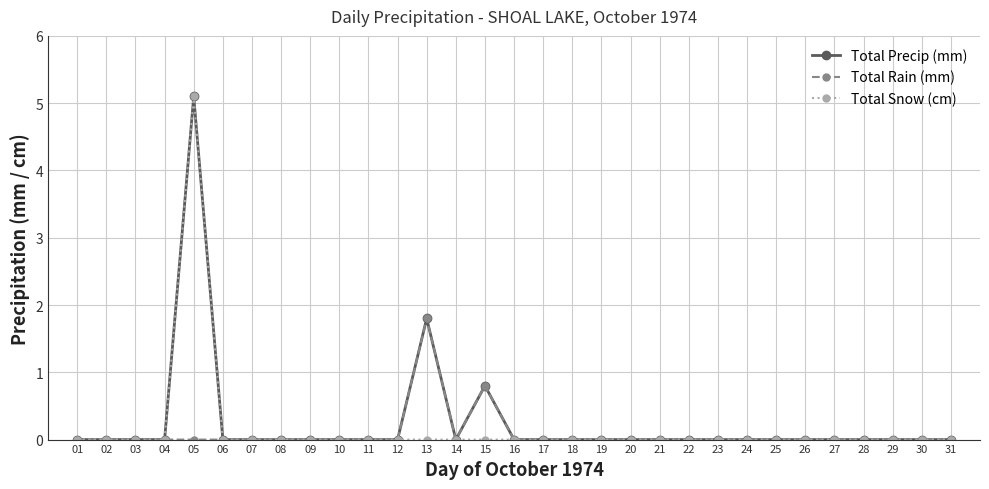

Which series has the largest total across all categories?

Total Precip (mm)